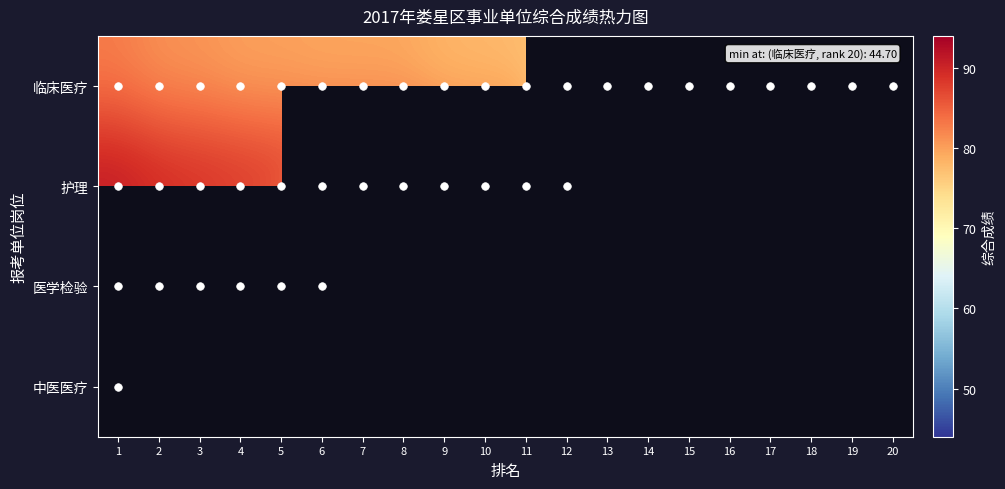

At how many categories does at least one series exceed 66?

18